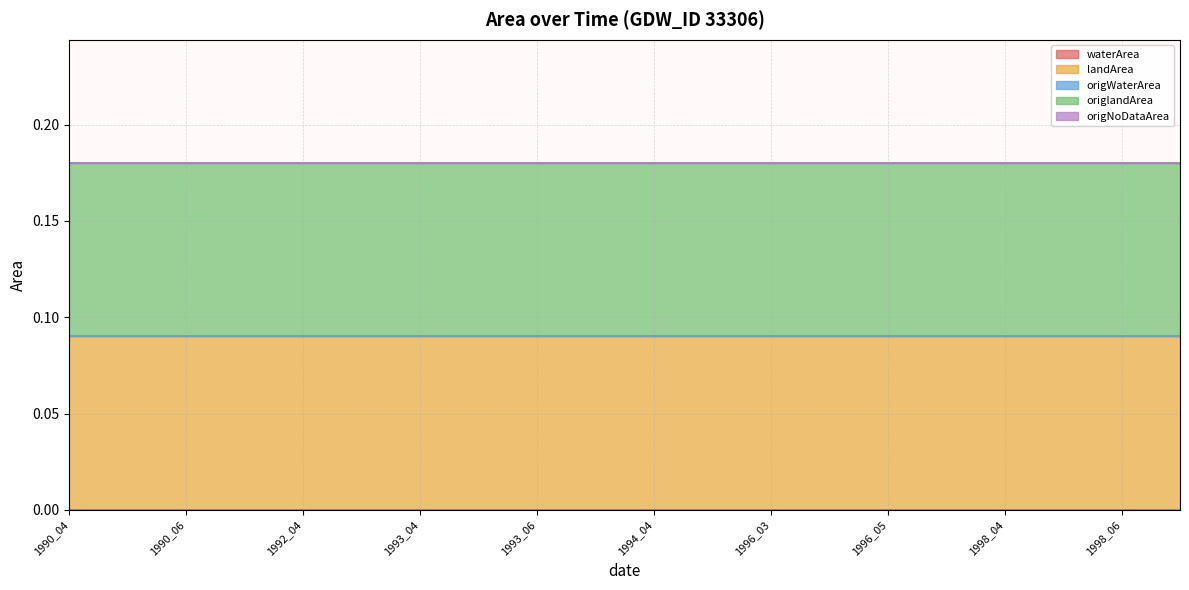

What is the maximum value shown in the chart?

0.1